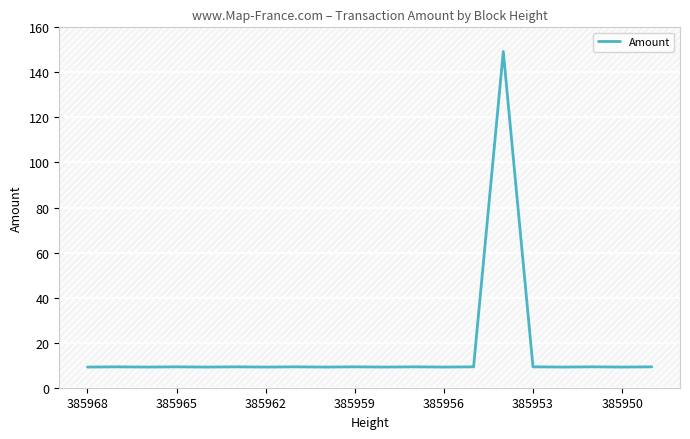

What is the smallest value displayed?

9.2